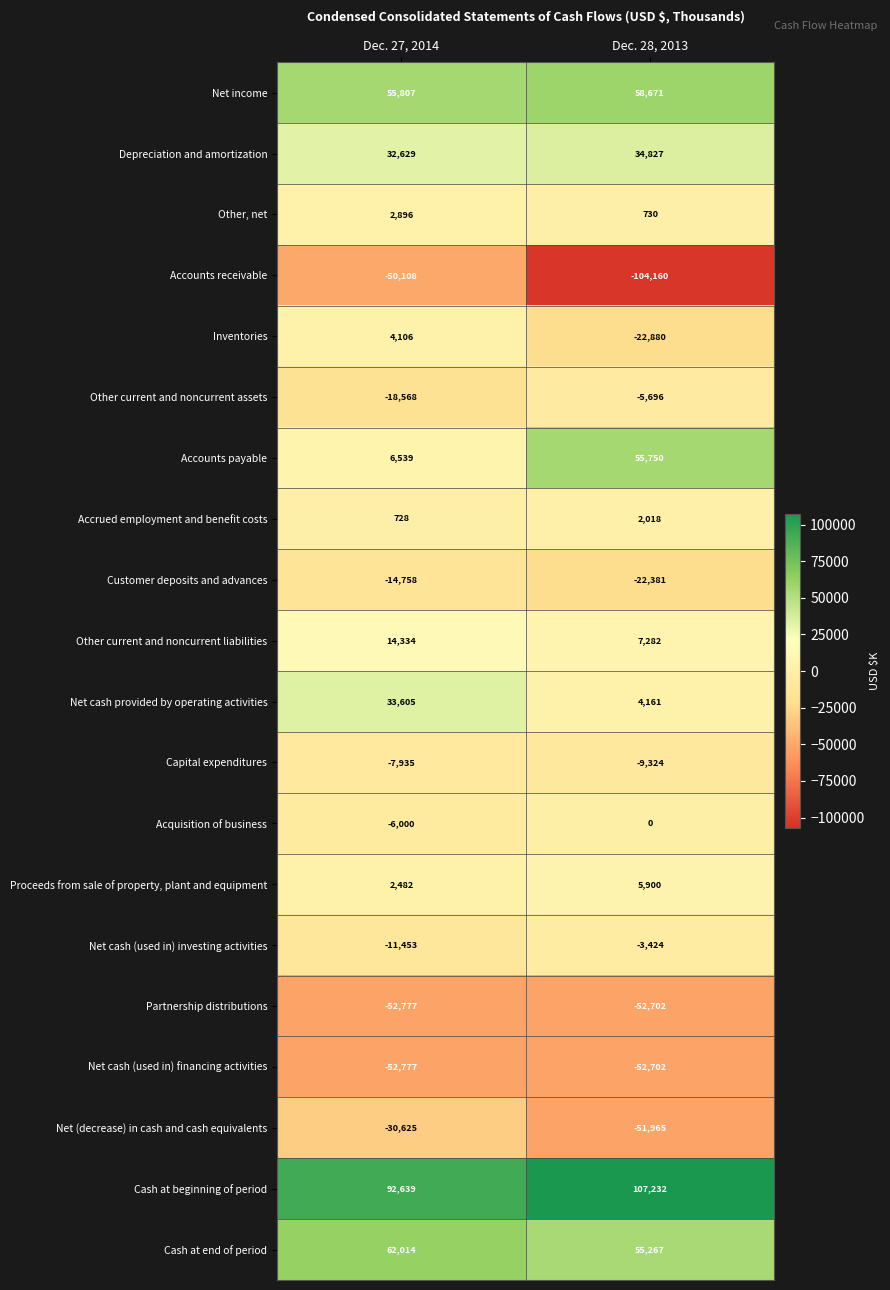

What value does the Depreciation and amortization series have at Dec. 28, 2013, to the nearest 10?

34830